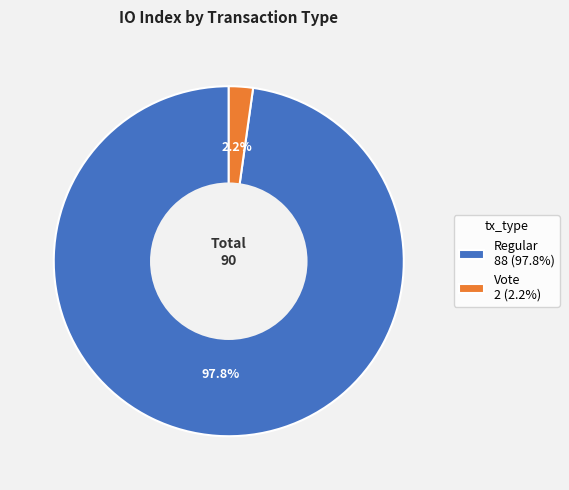

Count the number of slices in the pie.

2